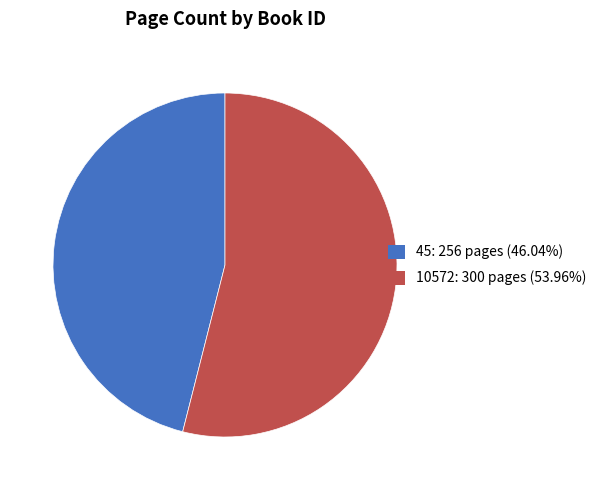

Does 10572 represent more than half of the total?

Yes